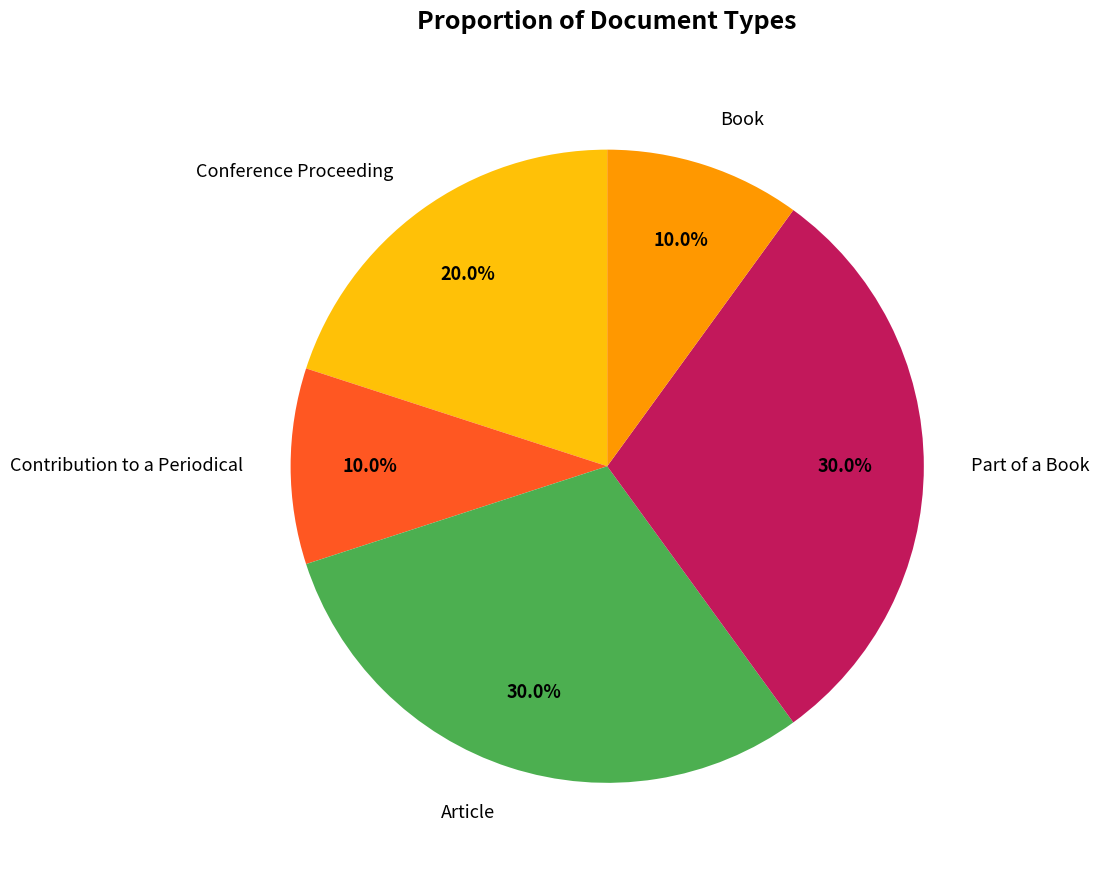

Is there a majority slice in this chart?

No